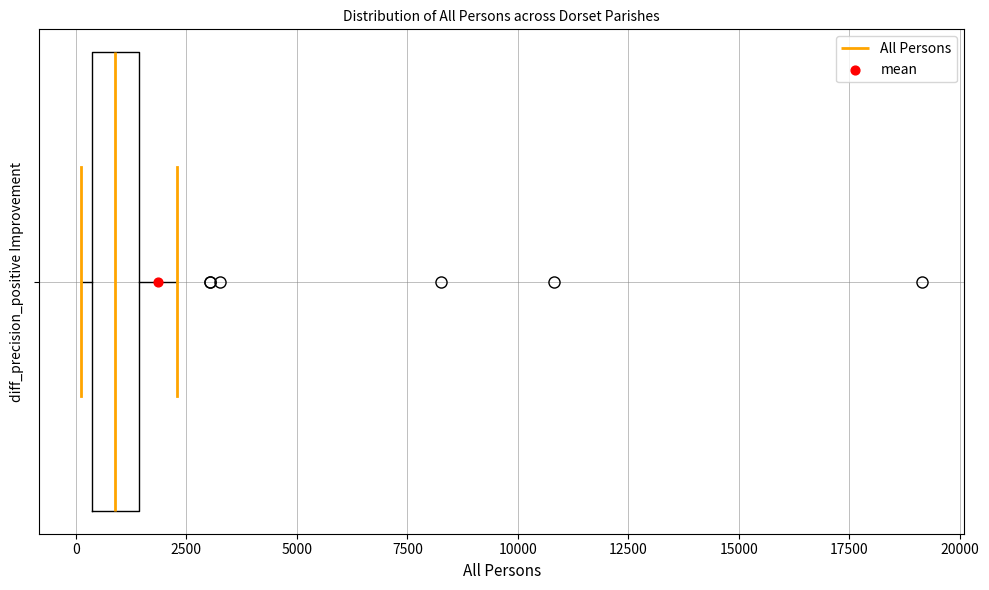

Read this box plot against the x-axis: the position of the median line, the range covered by the box, and the ends of both whiskers. The values are not printed on the chart, so give them approximately, as read against the axis.

median 1000, box 500 to 1500, whiskers 0 to 2500